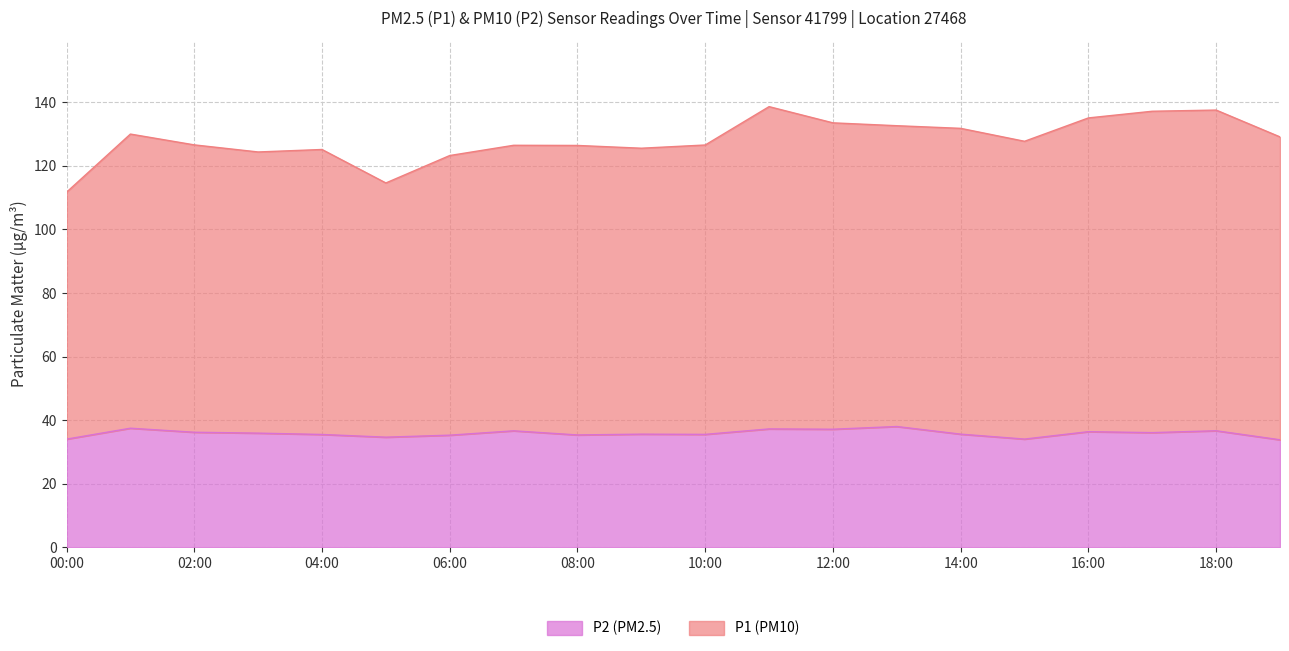

How many data points in P1 are less than 127?

10